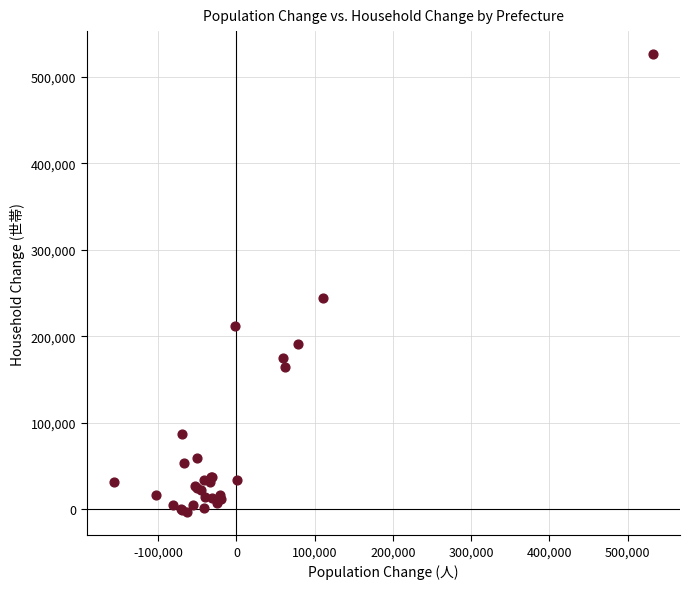

What Y value in the scatter plot is closest to 261342?

244428